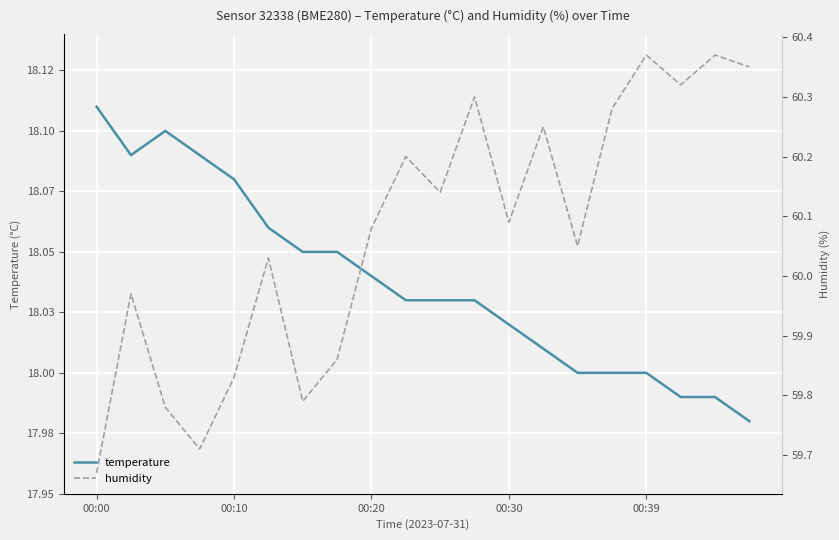

List the series in order of their peak value, lowest first.

temperature, humidity